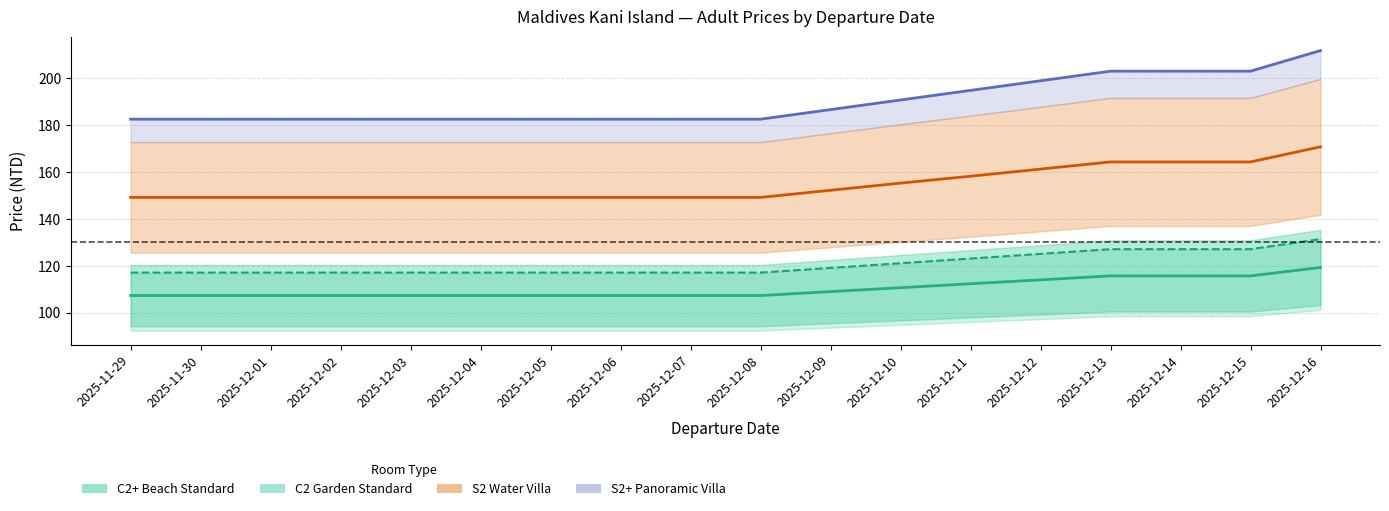

The value of C2 Garden Adult (Original) at 2025-12-11 is 217.3. True or false?

False